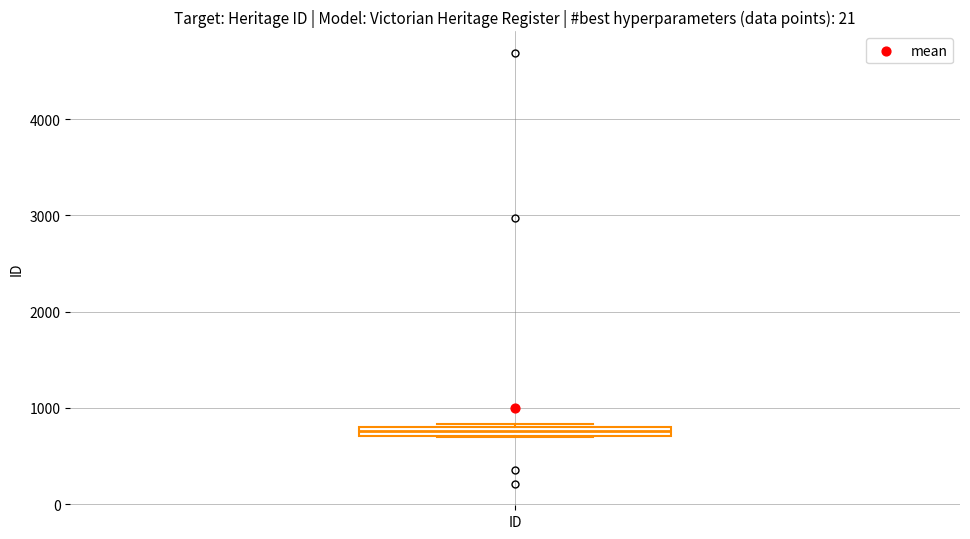

Where is the upper edge of the box for ID on the y-axis? The values are not printed on the chart, so give them approximately, as read against the axis.

800